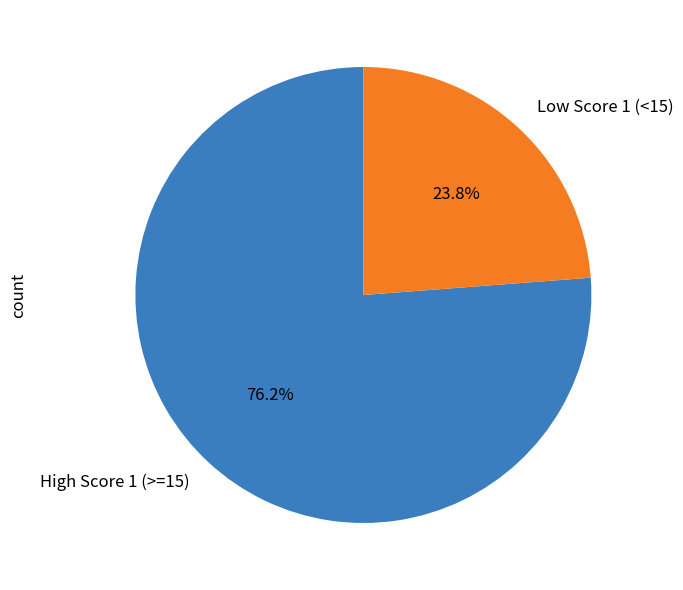

Which slice is the largest?

High Score 1 (>=15)